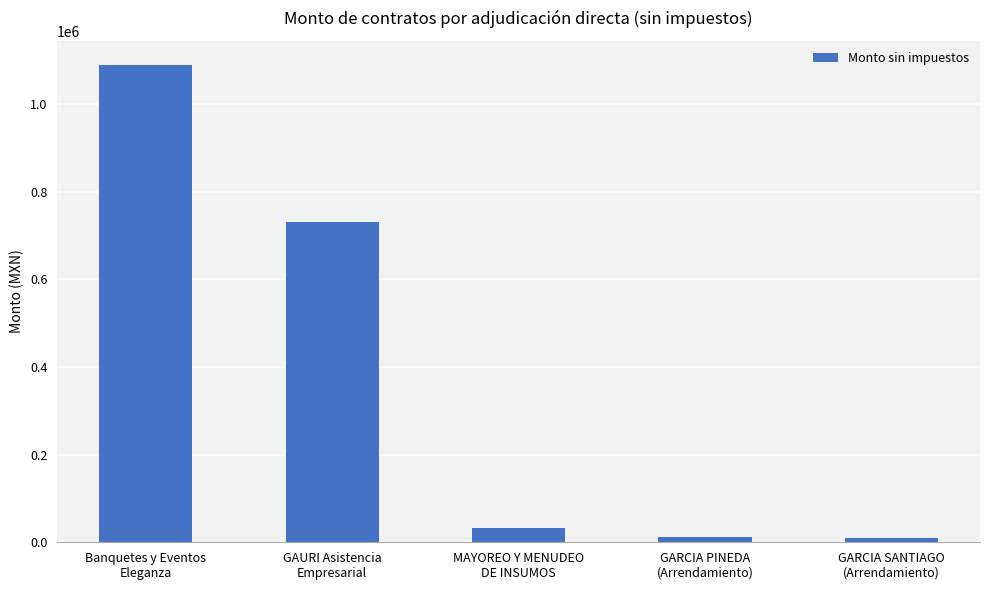

What is the difference between the values at GARCIA SANTIAGO
(Arrendamiento) and Banquetes y Eventos
Eleganza?

1081538.8